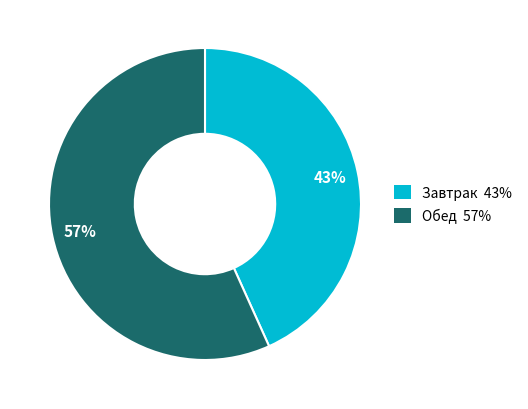

Between Обед and Завтрак, which is larger?

Обед